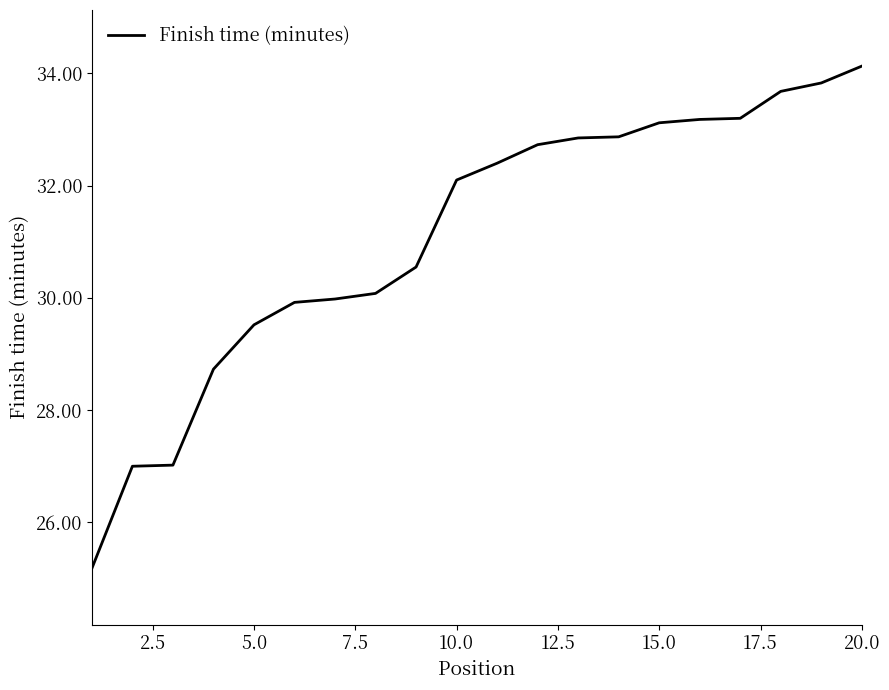

Reading left to right, what are all the values shown in this chart?

25.2	27.0	27.0	28.7	29.5	29.9	30.0	30.1	30.6	32.1	32.4	32.7	32.9	32.9	33.1	33.2	33.2	33.7	33.8	34.1